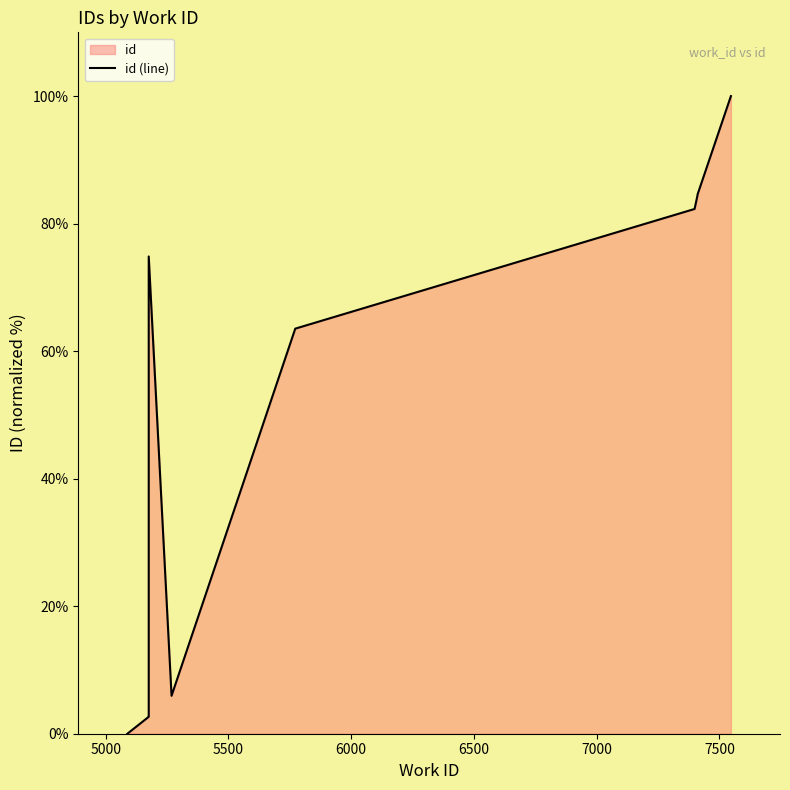

How many lines are shown in the chart?

1